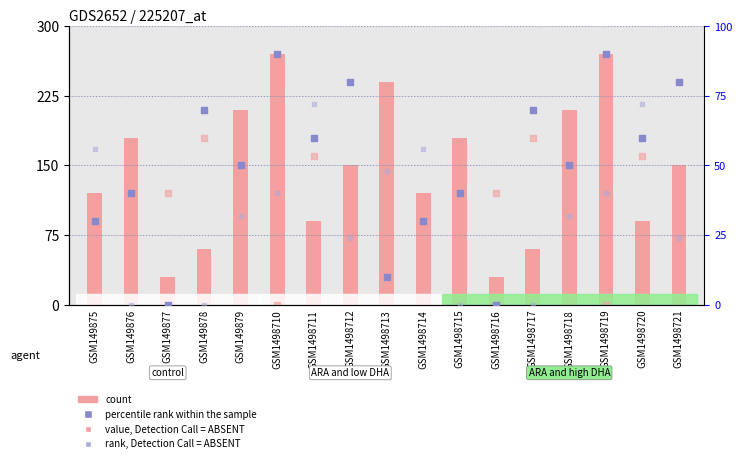

Which series contains the lowest Y value?

value, Detection Call = ABSENT